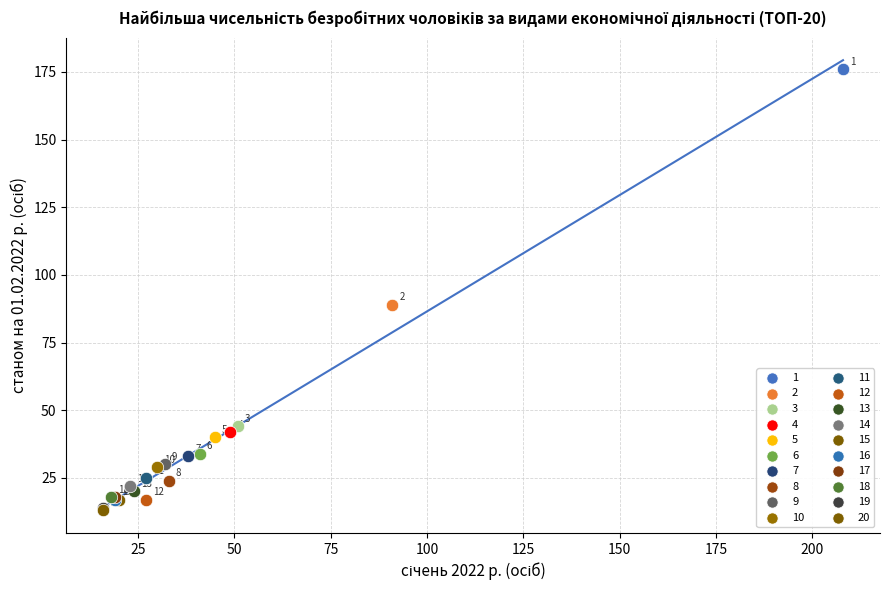

What are all the series names shown in the legend?

1, 2, 3, 4, 5, 6, 7, 8, 9, 10, 11, 12, 13, 14, 15, 16, 17, 18, 19, 20